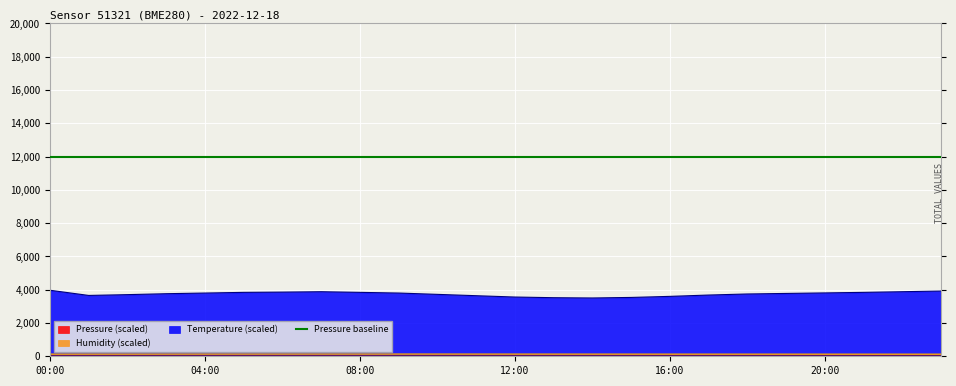

At which label does temperature first exceed 3776?

00:00